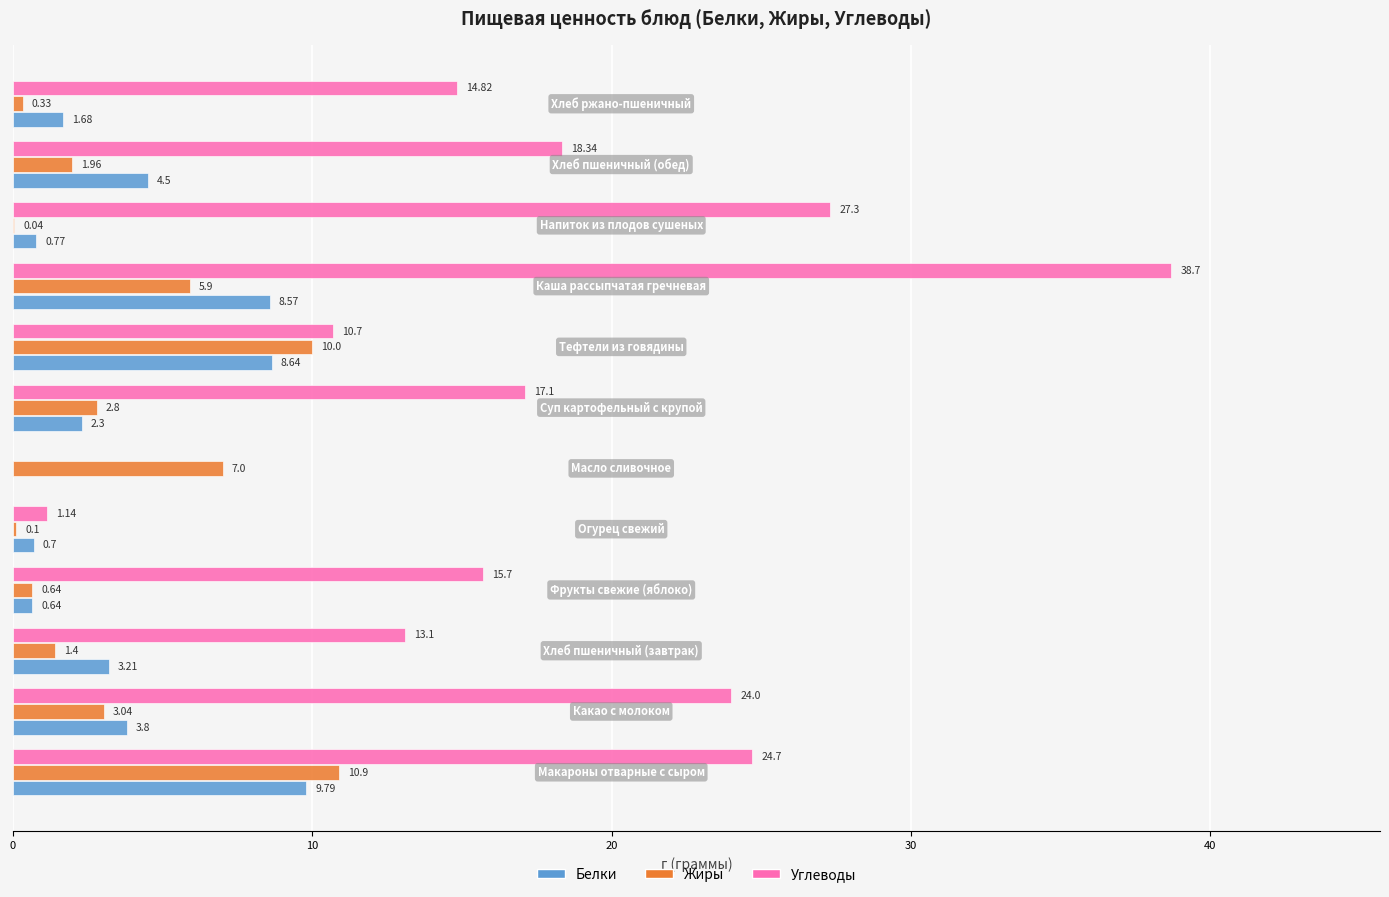

What are all the series names shown in the legend?

Белки, Жиры, Углеводы